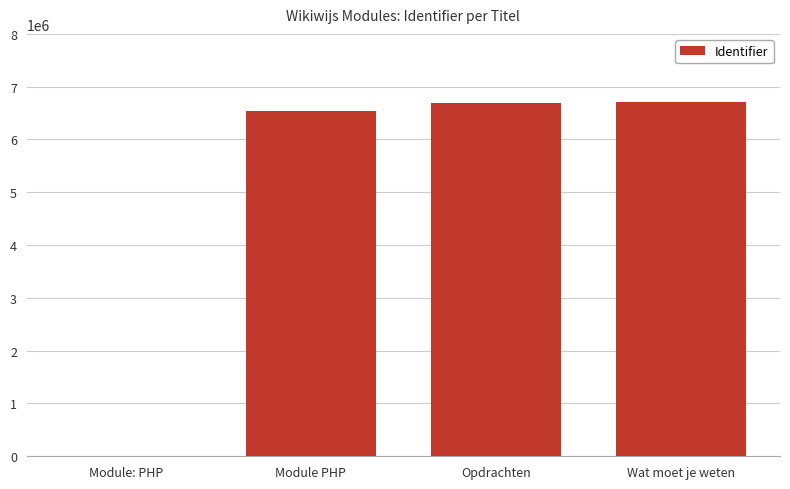

At which label is the value closest to 3359500?

Module PHP